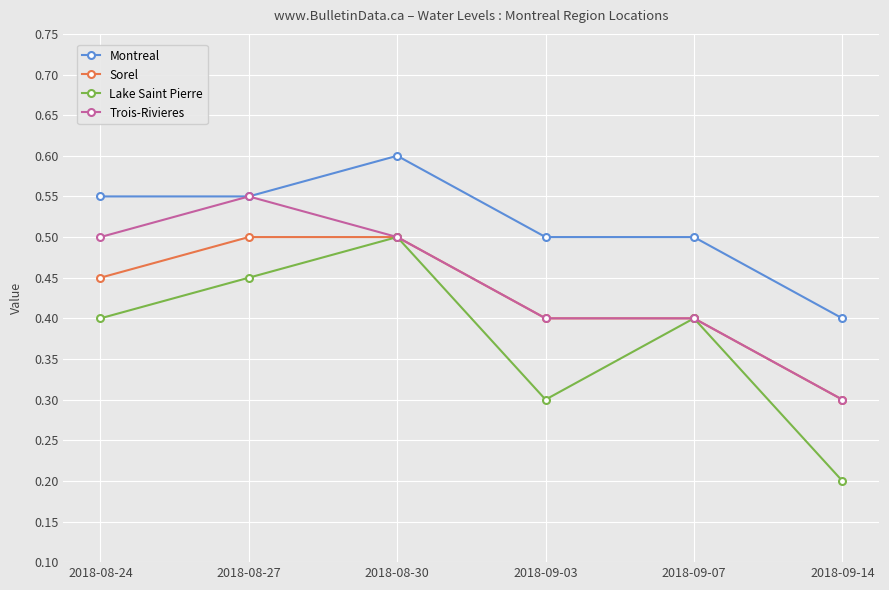

At which category is the sum across all series the highest?

2018-08-30